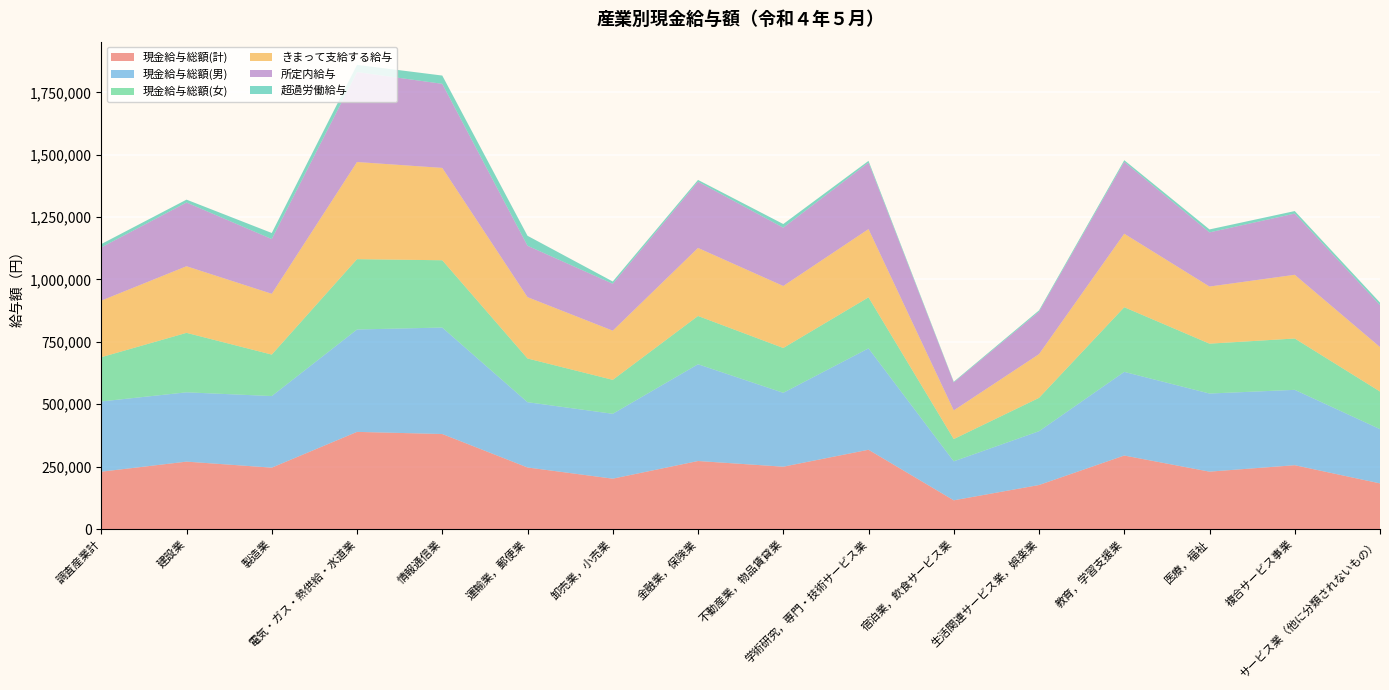

Reading right to left, list all the values displayed in this chart.

現金給与総額(計): サービス業（他に分類されないもの）=182879	複合サービス事業=255819	医療，福祉=229969	教育，学習支援業=294536	生活関連サービス業，娯楽業=176359	宿泊業，飲食サービス業=115092	学術研究，専門・技術サービス業=317694	不動産業，物品賃貸業=249787	金融業，保険業=272571	卸売業，小売業=201788	運輸業，郵便業=246682	情報通信業=380748	電気・ガス・熱供給・水道業=389306	製造業=245948	建設業=270095	調査産業計=229743
現金給与総額(男): サービス業（他に分類されないもの）=217498	複合サービス事業=301958	医療，福祉=313027	教育，学習支援業=335243	生活関連サービス業，娯楽業=215615	宿泊業，飲食サービス業=156292	学術研究，専門・技術サービス業=406383	不動産業，物品賃貸業=296172	金融業，保険業=387744	卸売業，小売業=260027	運輸業，郵便業=261585	情報通信業=426656	電気・ガス・熱供給・水道業=410319	製造業=286925	建設業=277764	調査産業計=281488
現金給与総額(女): サービス業（他に分類されないもの）=150629	複合サービス事業=205681	医療，福祉=199825	教育，学習支援業=259097	生活関連サービス業，娯楽業=133552	宿泊業，飲食サービス業=89157	学術研究，専門・技術サービス業=204397	不動産業，物品賃貸業=179548	金融業，保険業=193459	卸売業，小売業=135978	運輸業，郵便業=175132	情報通信業=269629	電気・ガス・熱供給・水道業=281802	製造業=166135	建設業=238278	調査産業計=177268
きまって支給する給与: サービス業（他に分類されないもの）=178169	複合サービス事業=255335	医療，福祉=228869	教育，学習支援業=294511	生活関連サービス業，娯楽業=175305	宿泊業，飲食サービス業=114868	学術研究，専門・技術サービス業=273415	不動産業，物品賃貸業=248343	金融業，保険業=272571	卸売業，小売業=197047	運輸業，郵便業=245852	情報通信業=370050	電気・ガス・熱供給・水道業=389248	製造業=243636	建設業=266897	調査産業計=226694
所定内給与: サービス業（他に分類されないもの）=167930	複合サービス事業=245203	医療，福祉=216995	教育，学習支援業=287816	生活関連サービス業，娯楽業=170270	宿泊業，飲食サービス業=112020	学術研究，専門・技術サービス業=266464	不動産業，物品賃貸業=233751	金融業，保険業=265555	卸売業，小売業=188031	運輸業，郵便業=205869	情報通信業=336947	電気・ガス・熱供給・水道業=360380	製造業=219381	建設業=255348	調査産業計=213241
超過労働給与: サービス業（他に分類されないもの）=10239	複合サービス事業=10132	医療，福祉=11874	教育，学習支援業=6695	生活関連サービス業，娯楽業=5035	宿泊業，飲食サービス業=2848	学術研究，専門・技術サービス業=6951	不動産業，物品賃貸業=14592	金融業，保険業=7016	卸売業，小売業=9016	運輸業，郵便業=39983	情報通信業=33103	電気・ガス・熱供給・水道業=28868	製造業=24255	建設業=11549	調査産業計=13453